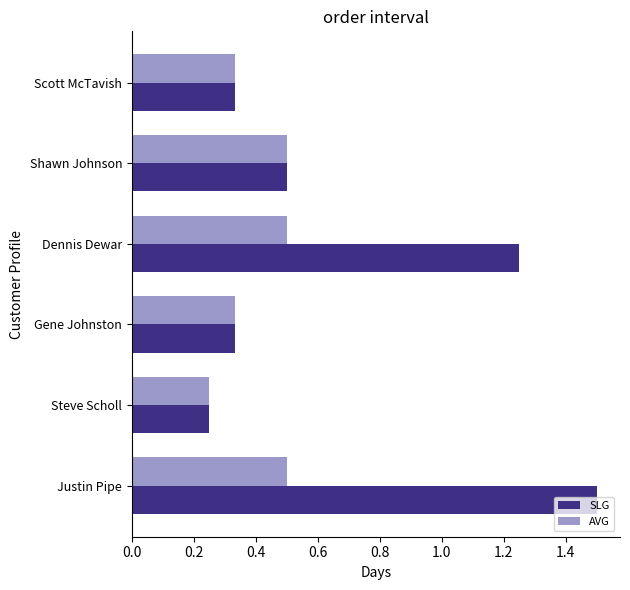

What is the sum of the SLG values at Gene Johnston and Shawn Johnson?

0.8